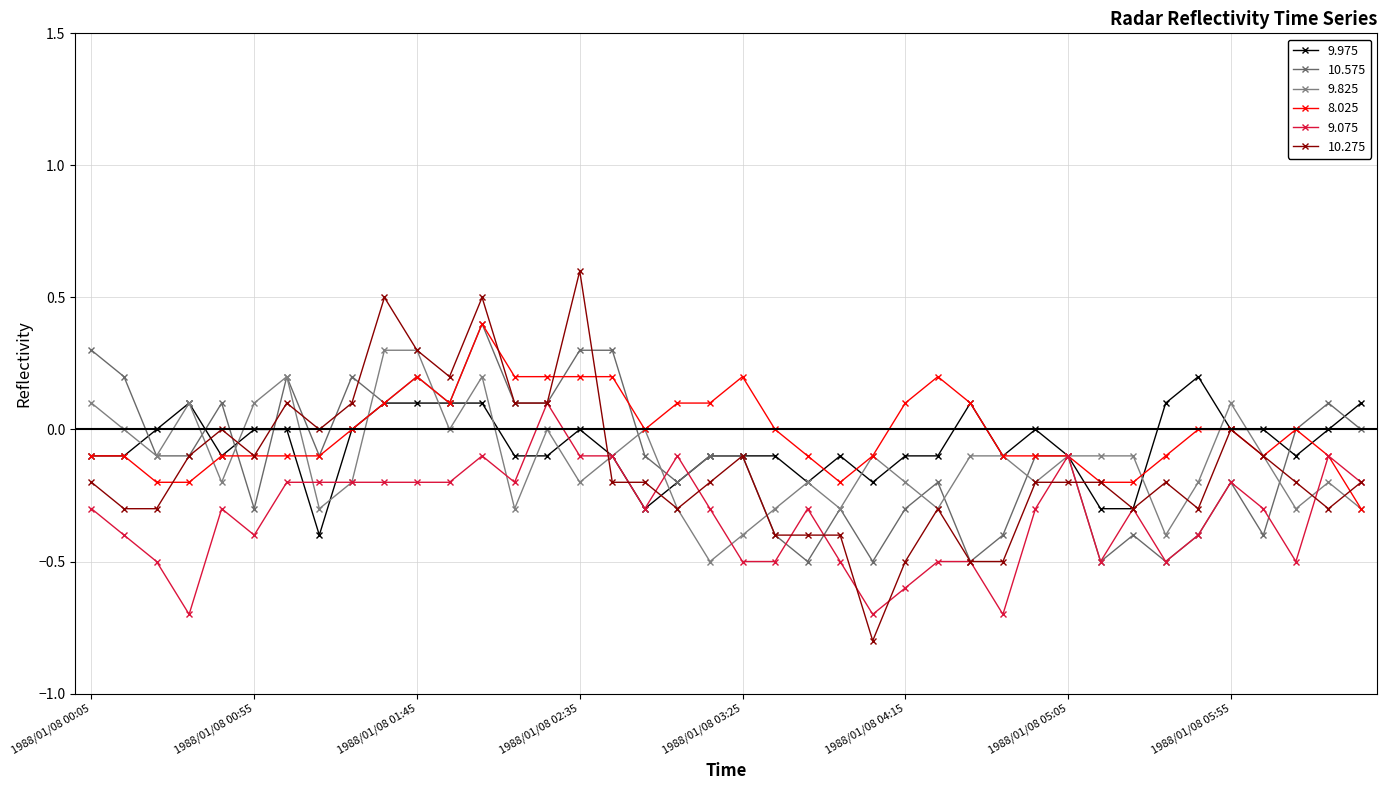

Does the chart display data point markers on the line(s)?

Yes